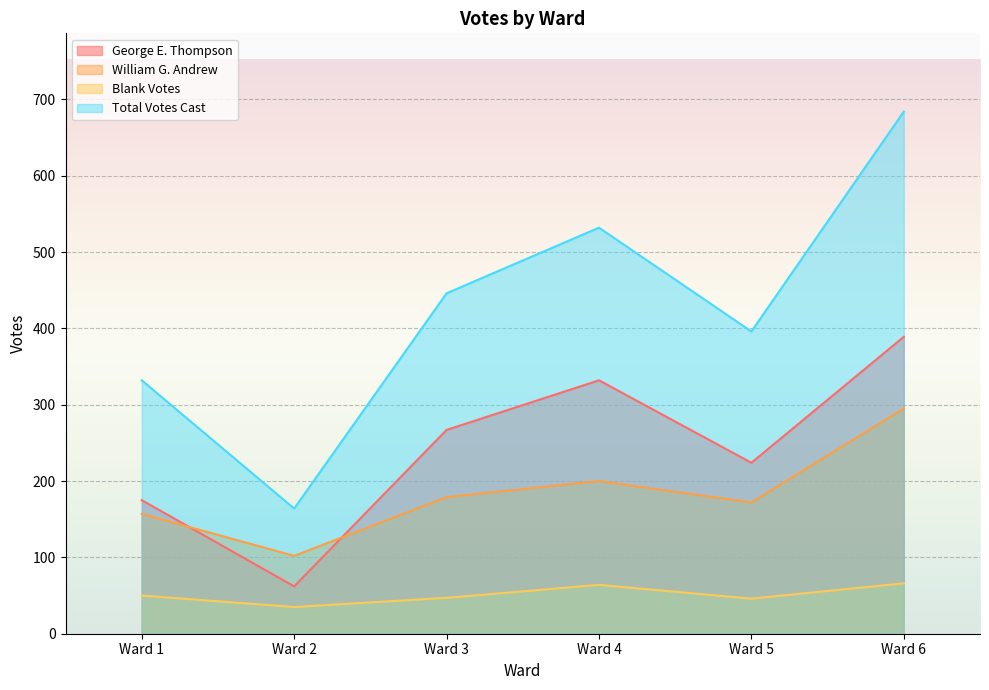

How many values in the Total Votes Cast series are below 446?

3